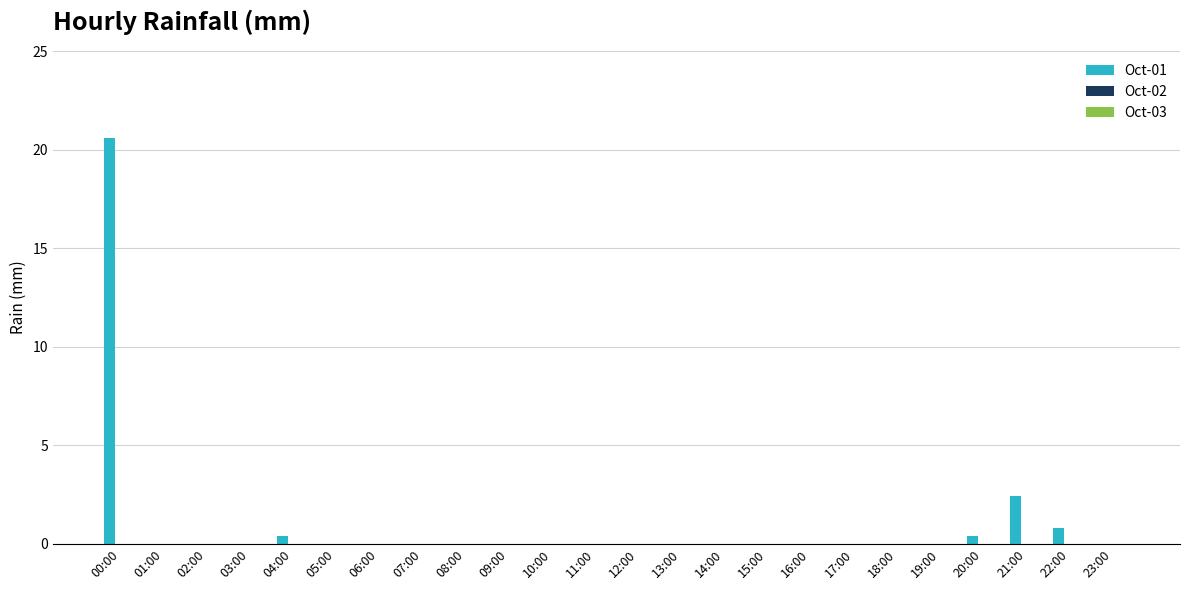

What is the sum of all values?

24.6